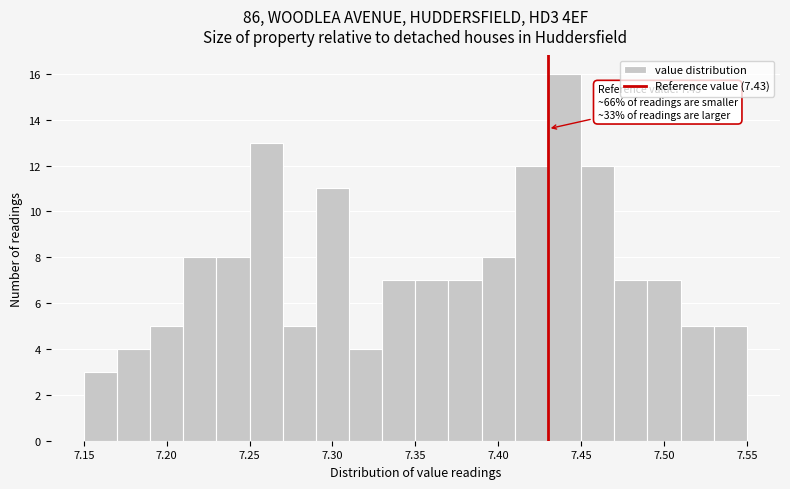

Over which range of the x-axis is the bar tallest?

7.43 to 7.45